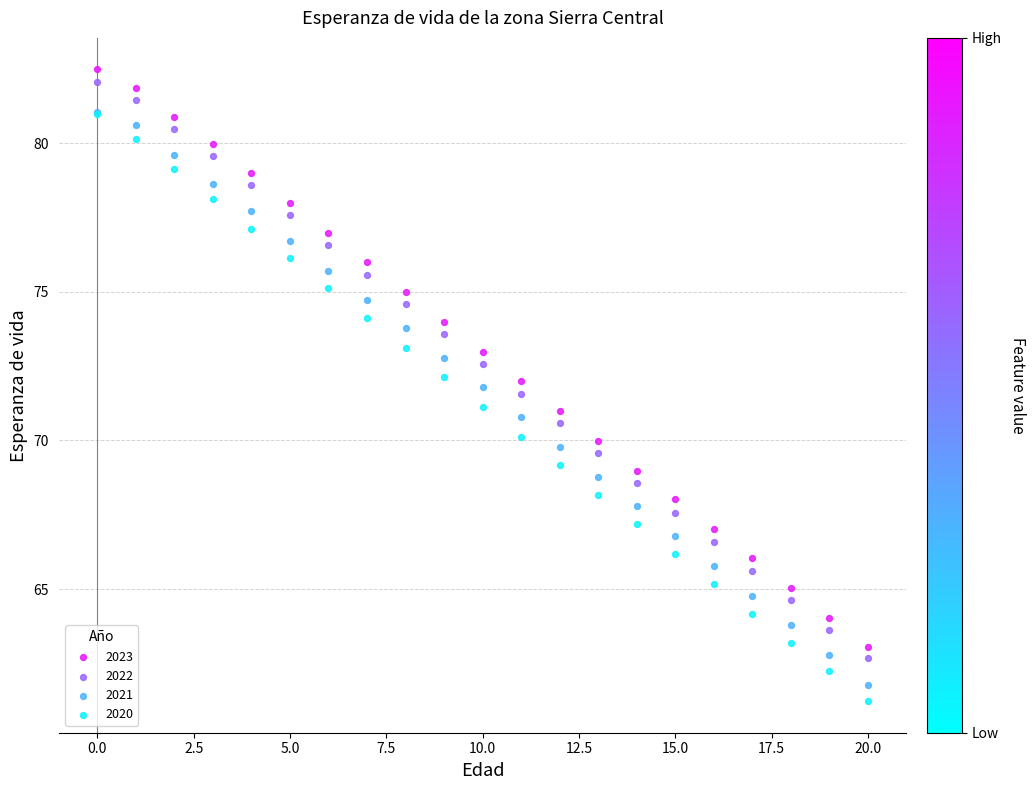

What are all the series names shown in the legend?

2023, 2022, 2021, 2020